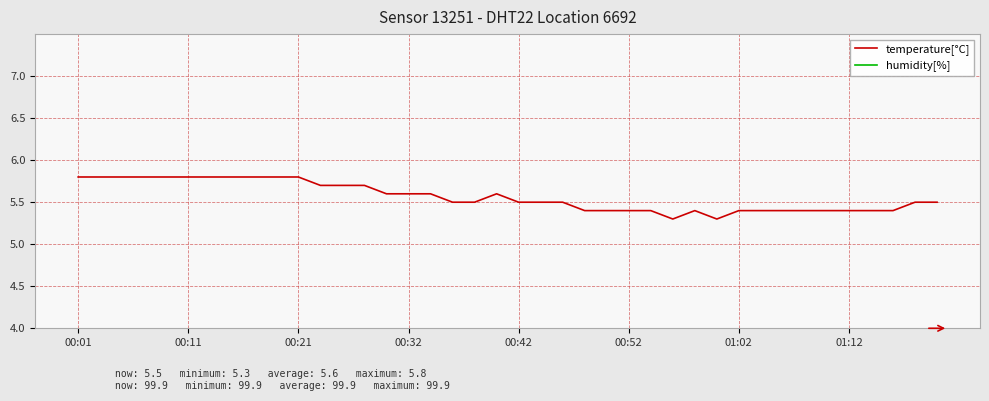

In temperature[°C], how many points are lower than both neighbors (excluding endpoints)?

2